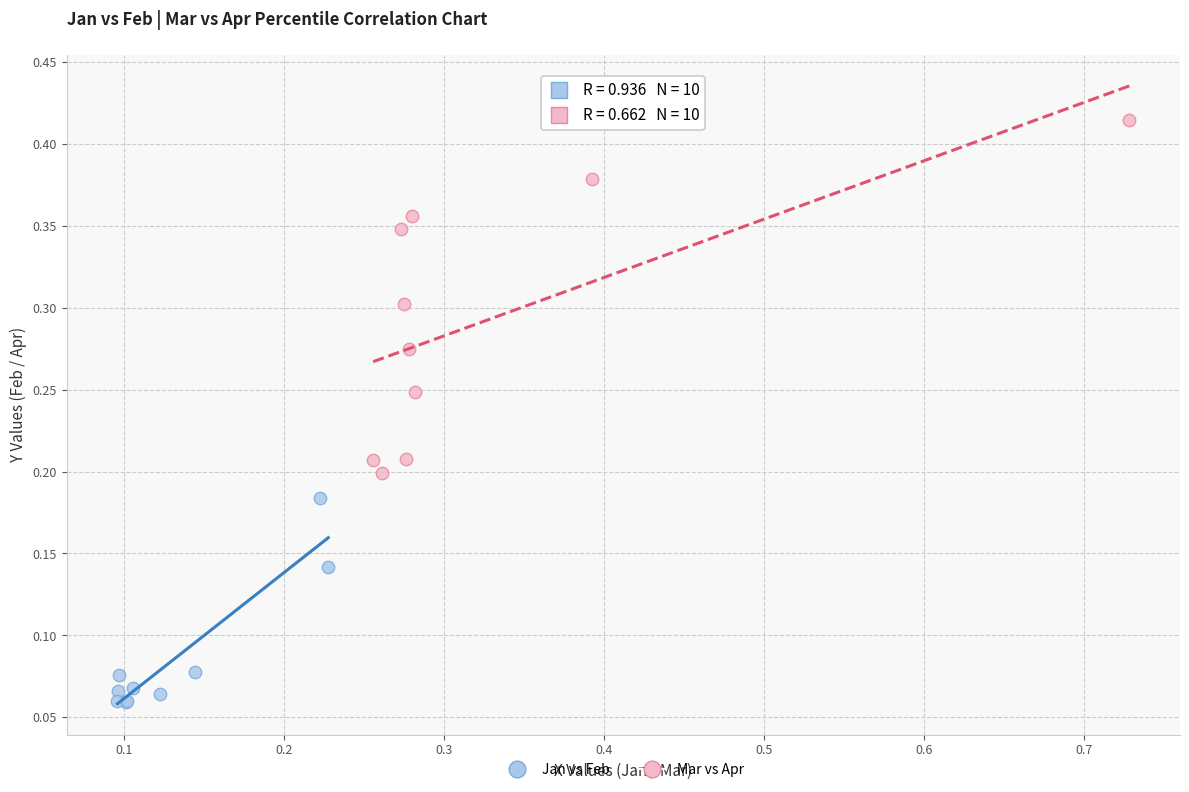

Which series has the largest Y range (max minus min)?

Mar vs Apr